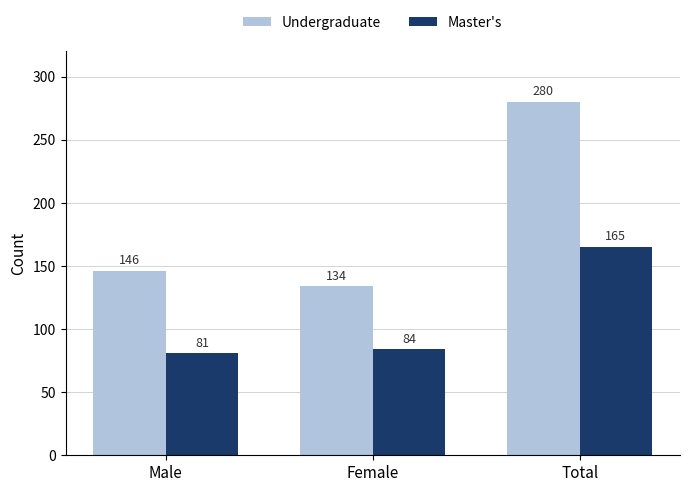

What is the label of the 1st bar from the left?

Male